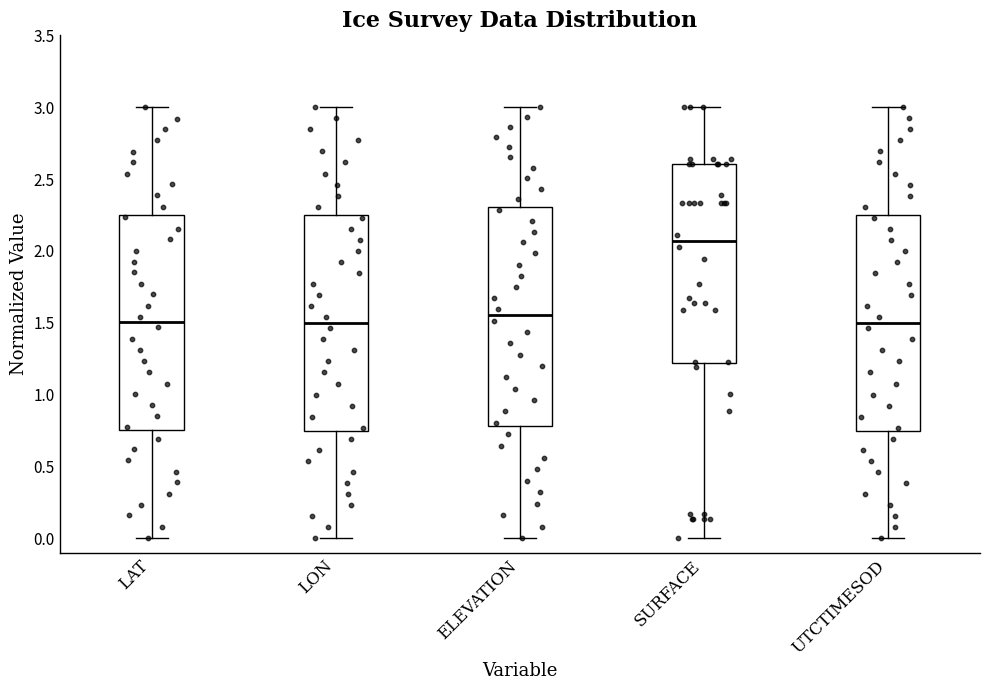

Reading left to right, transcribe this box plot: for each box, give where its median line is, the range the box spans, and where its two whiskers end, as read against the y-axis. The values are not printed on the chart, so give them approximately, as read against the axis.

LAT: median 1.50, box 0.75 to 2.25, whiskers 0.00 to 3.00
LON: median 1.50, box 0.75 to 2.25, whiskers 0.00 to 3.00
ELEVATION: median 1.55, box 0.80 to 2.30, whiskers 0.00 to 3.00
SURFACE: median 2.05, box 1.20 to 2.60, whiskers 0.00 to 3.00
UTCTIMESOD: median 1.50, box 0.75 to 2.25, whiskers 0.00 to 3.00